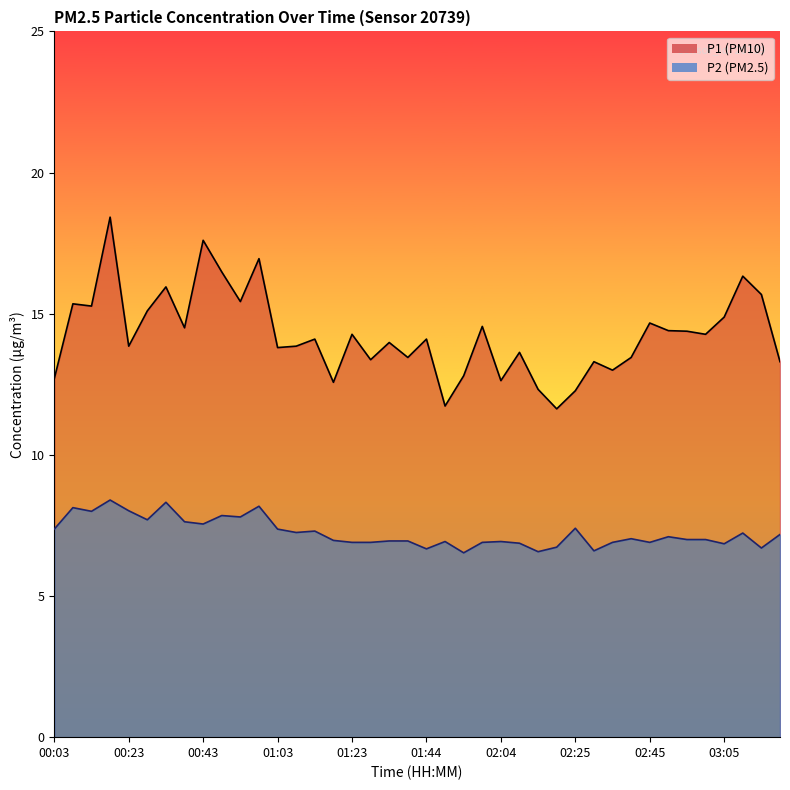

Rank the series by their maximum value, from lowest to highest.

P2, P1